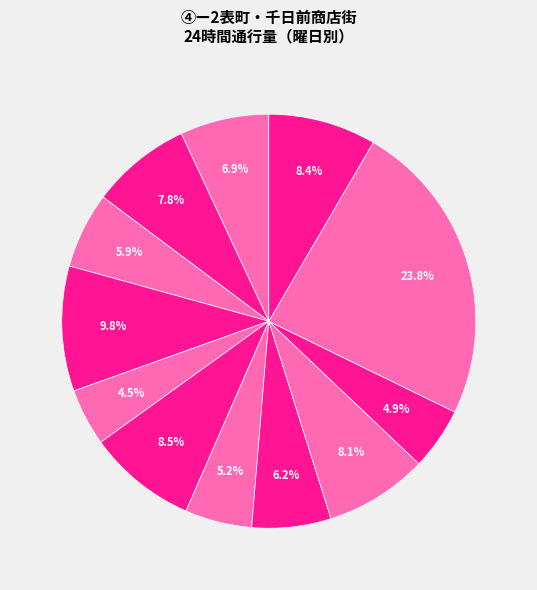

How many slices are in this pie chart?

12